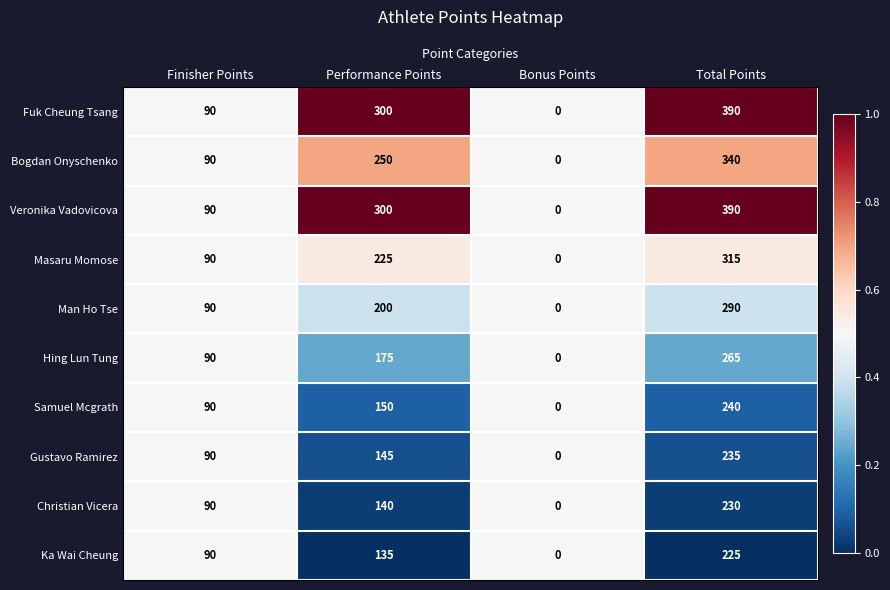

True or false: Fuk Cheung Tsang has a value of 175 at Total Points.

False